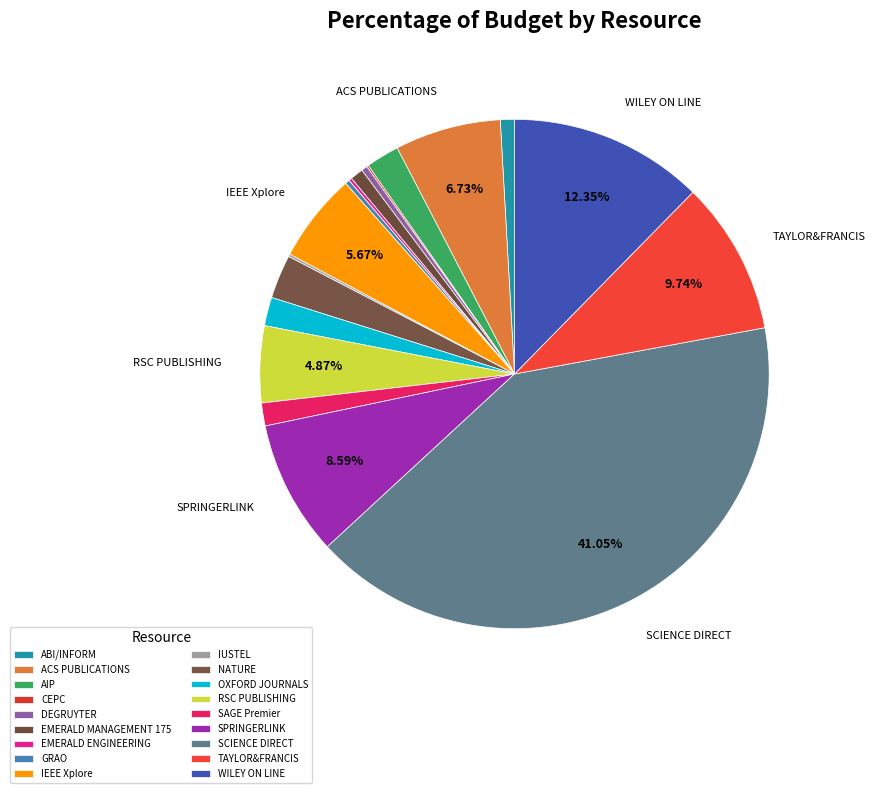

Does CEPC account for over 50% of the chart?

No